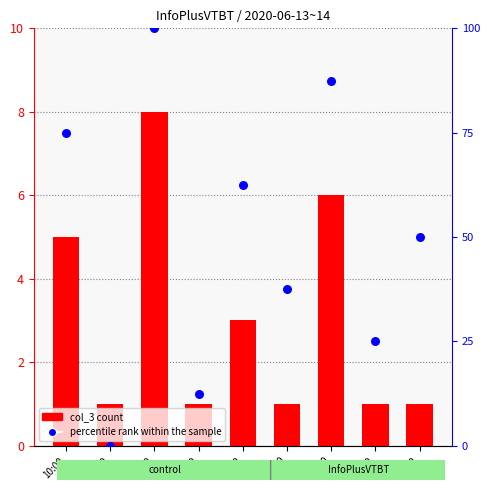

At how many categories does at least one series exceed 6?

8